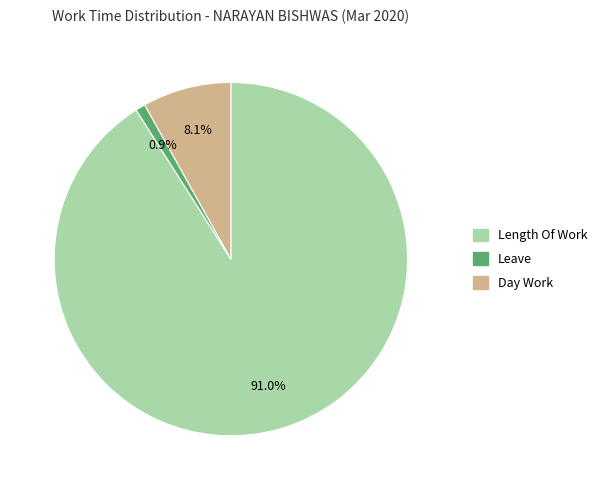

Is there a majority slice in this chart?

Yes